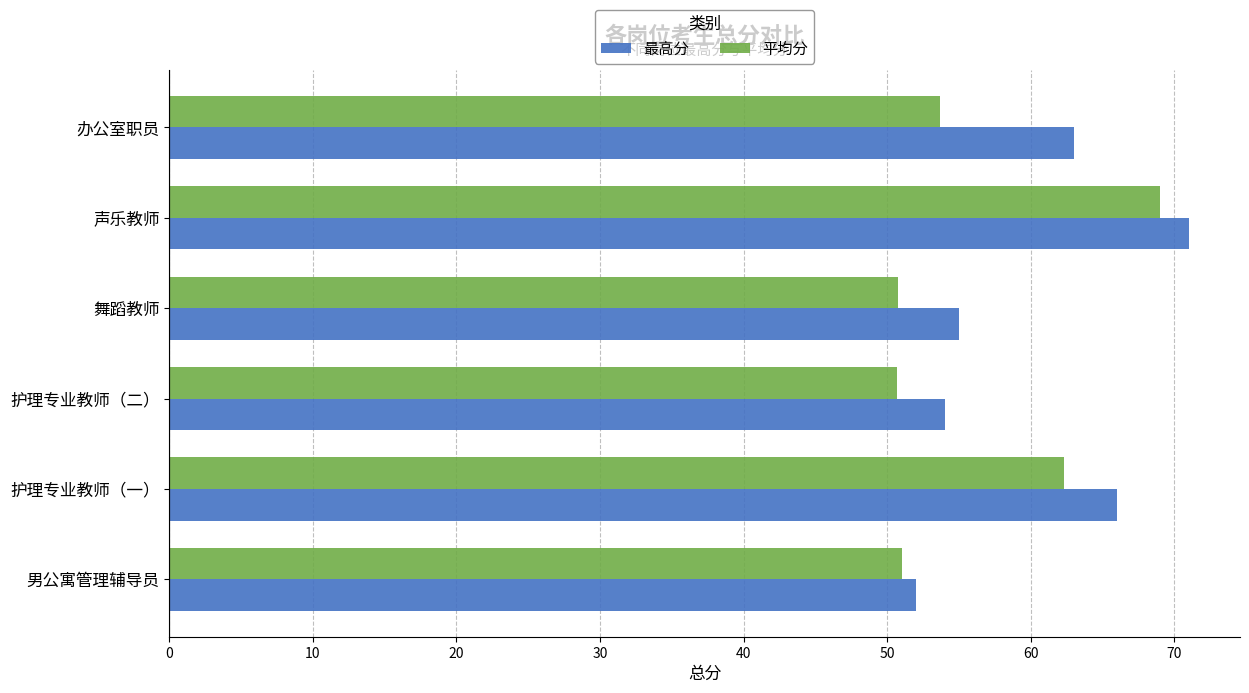

List the series in order of their peak value, highest first.

最高分, 平均分